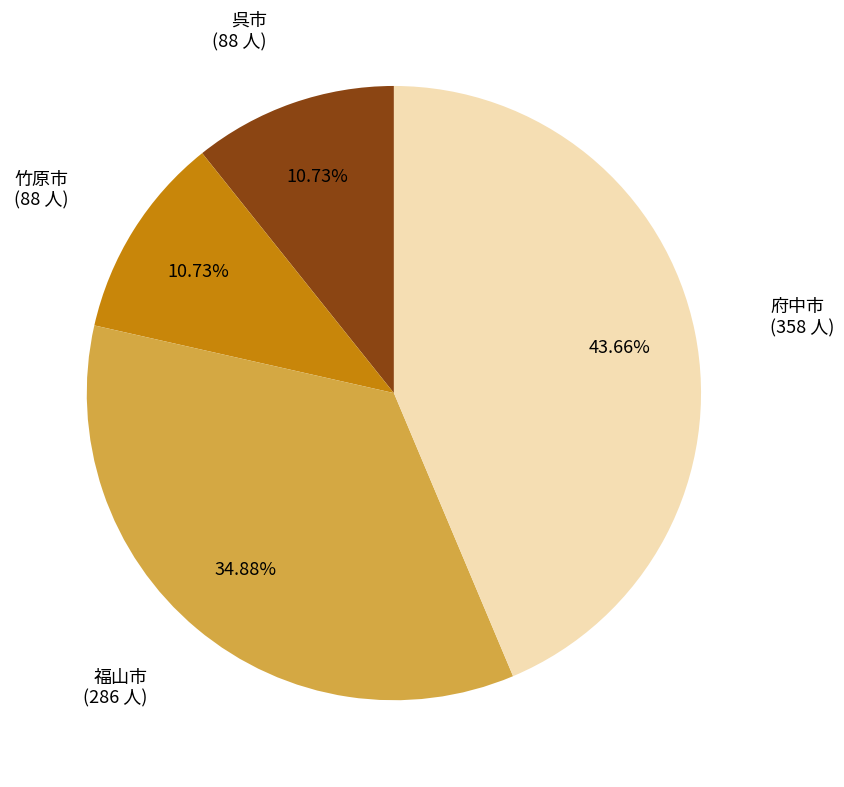

Does 呉市 account for over 50% of the chart?

No